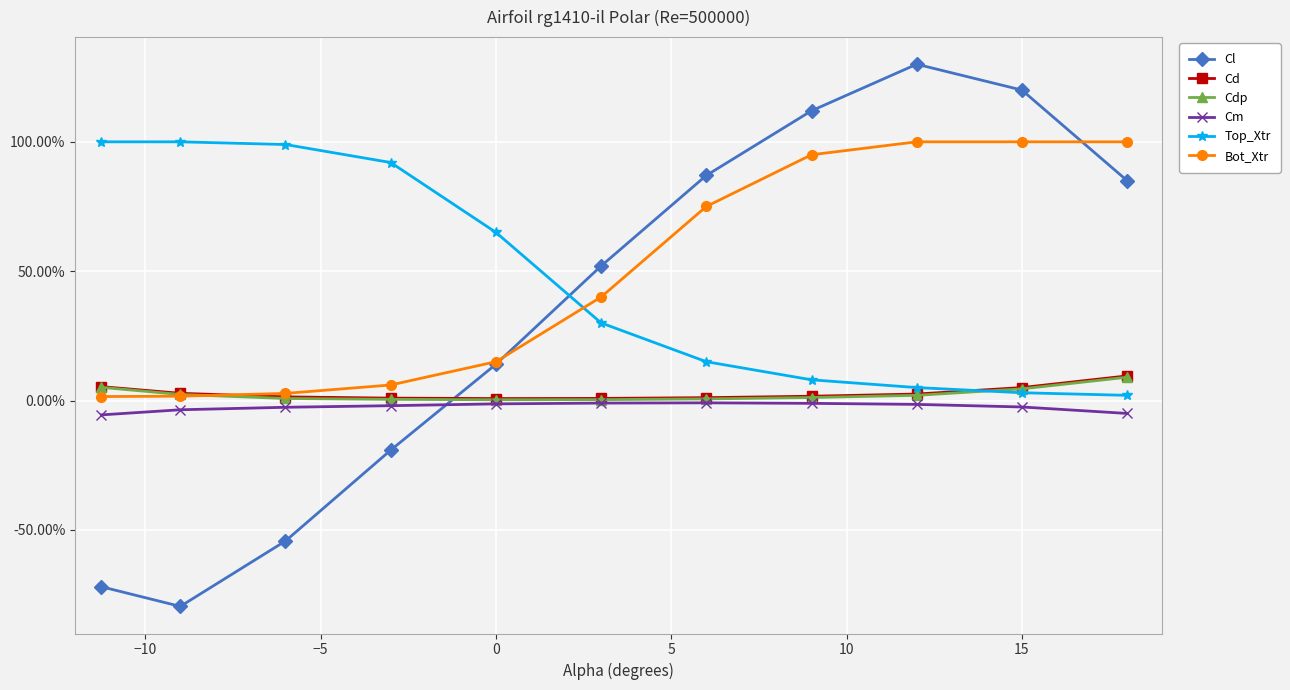

Is this an area chart (filled region under the line)?

No